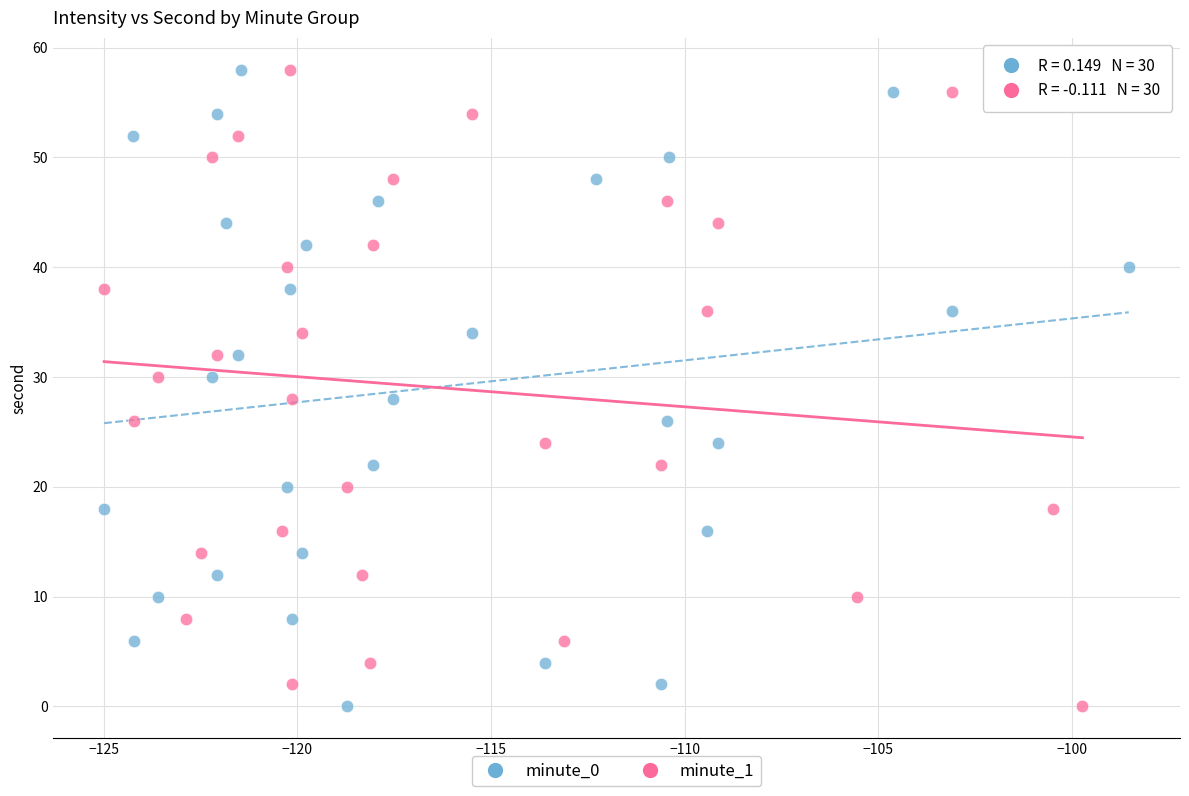

What are all the series names shown in the legend?

minute_0, minute_1